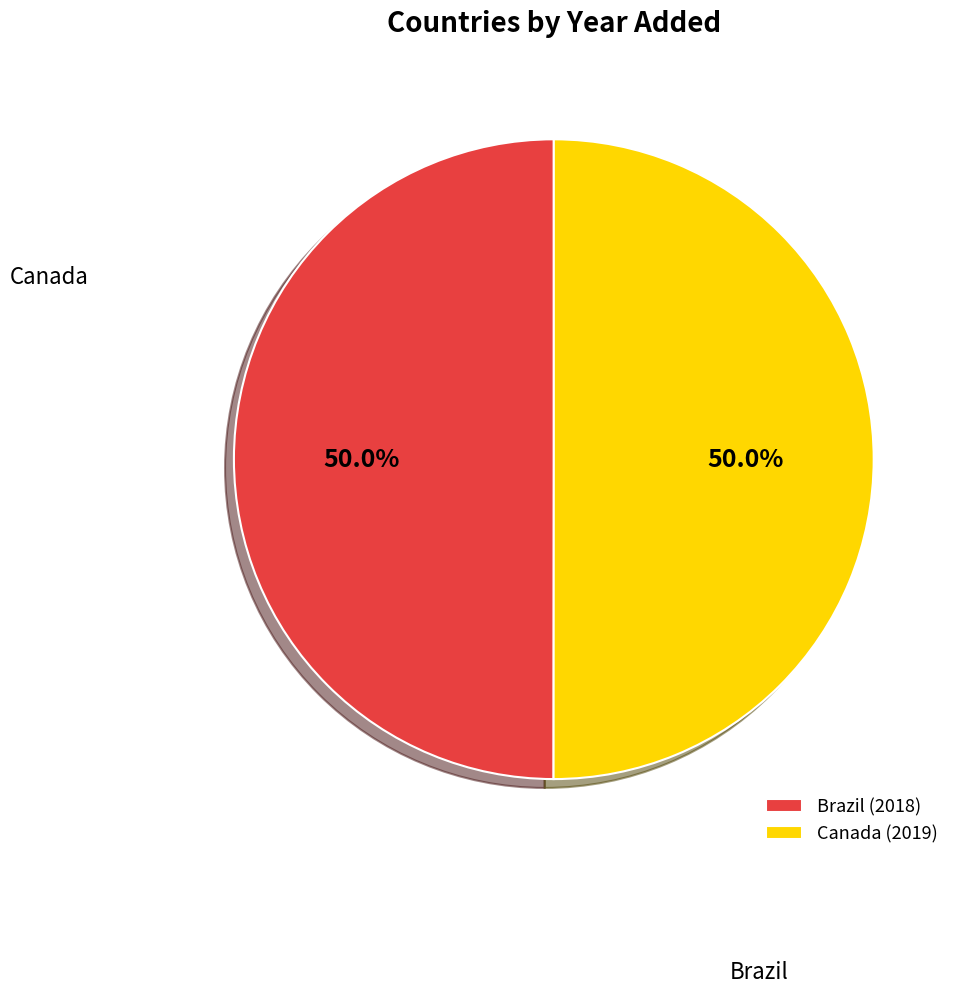

Is the sum of Brazil (2018) and Canada (2019) greater than half?

Yes